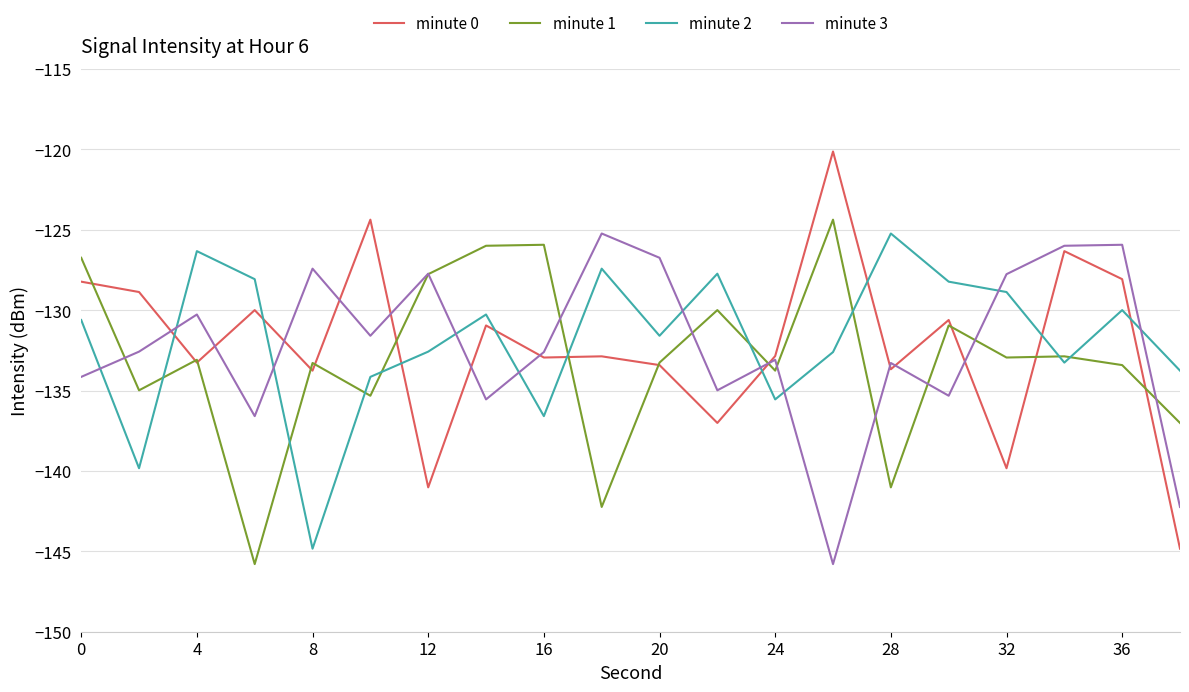

How many values in the minute 0 series exceed -132?

9